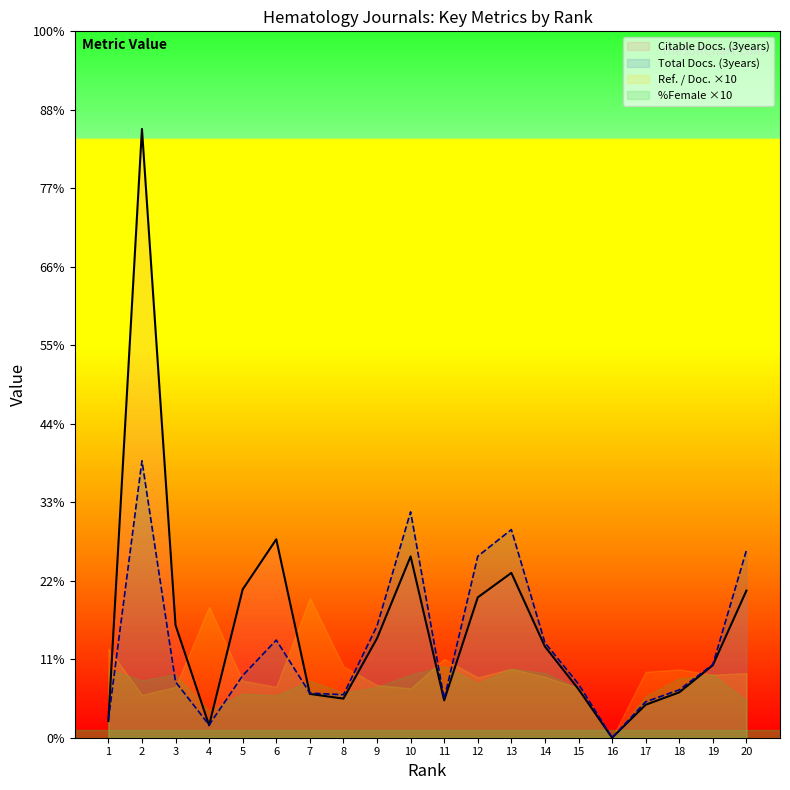

What is the maximum value shown in the chart?

3878